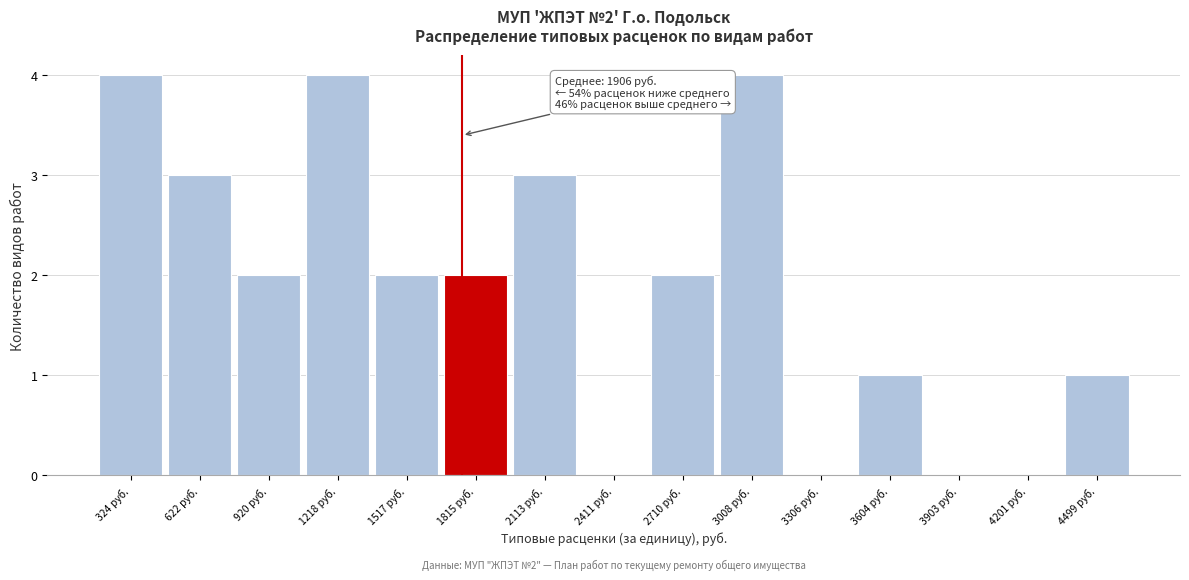

Reading left to right, extract all data points from this chart.

324 руб.=4	622 руб.=3	920 руб.=2	1218 руб.=4	1517 руб.=2	1815 руб.=2	2113 руб.=3	2411 руб.=0	2710 руб.=2	3008 руб.=4	3306 руб.=0	3604 руб.=1	3903 руб.=0	4201 руб.=0	4499 руб.=1